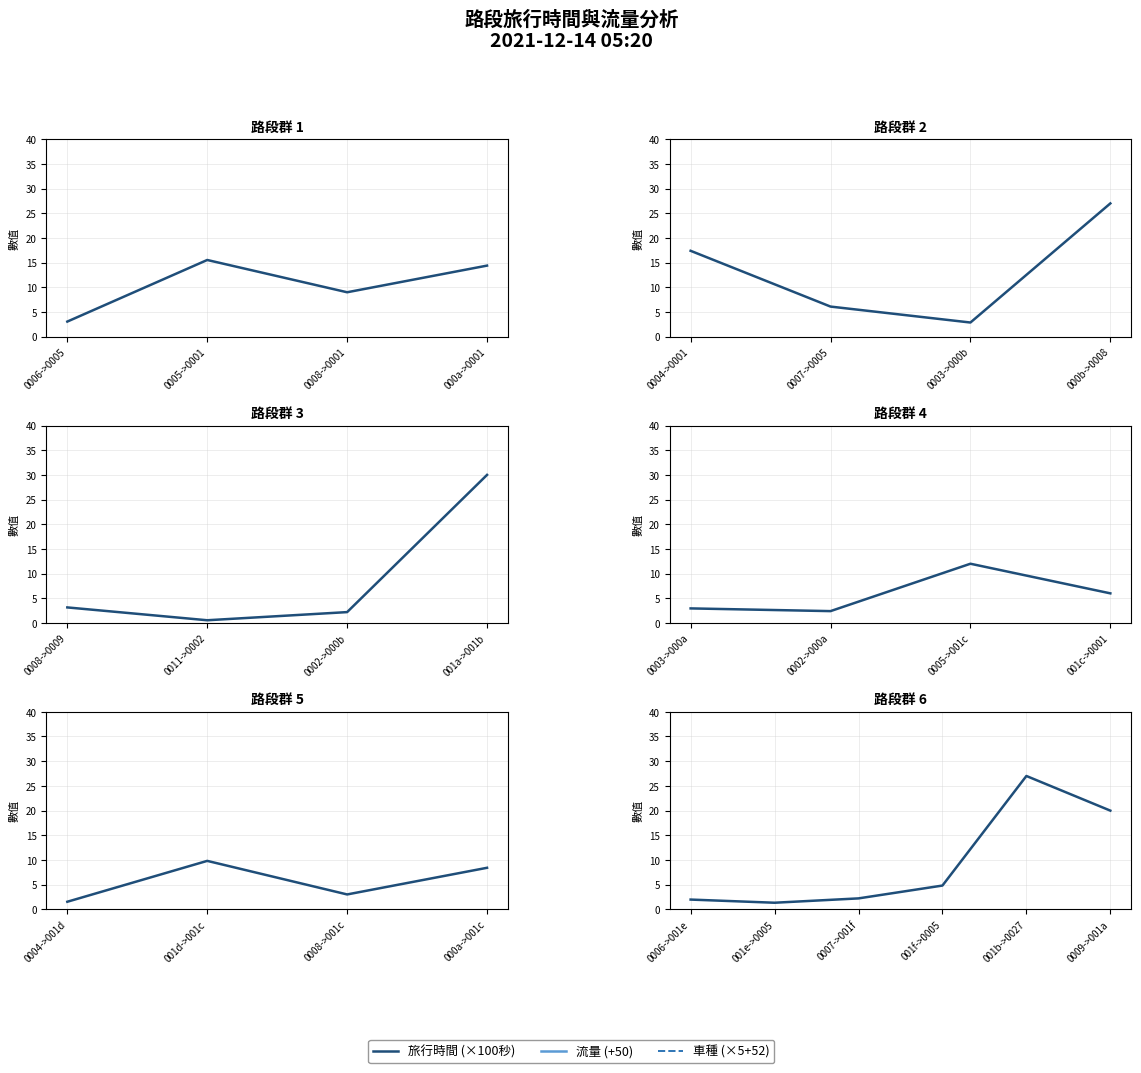

Does the chart display data point markers on the line(s)?

No